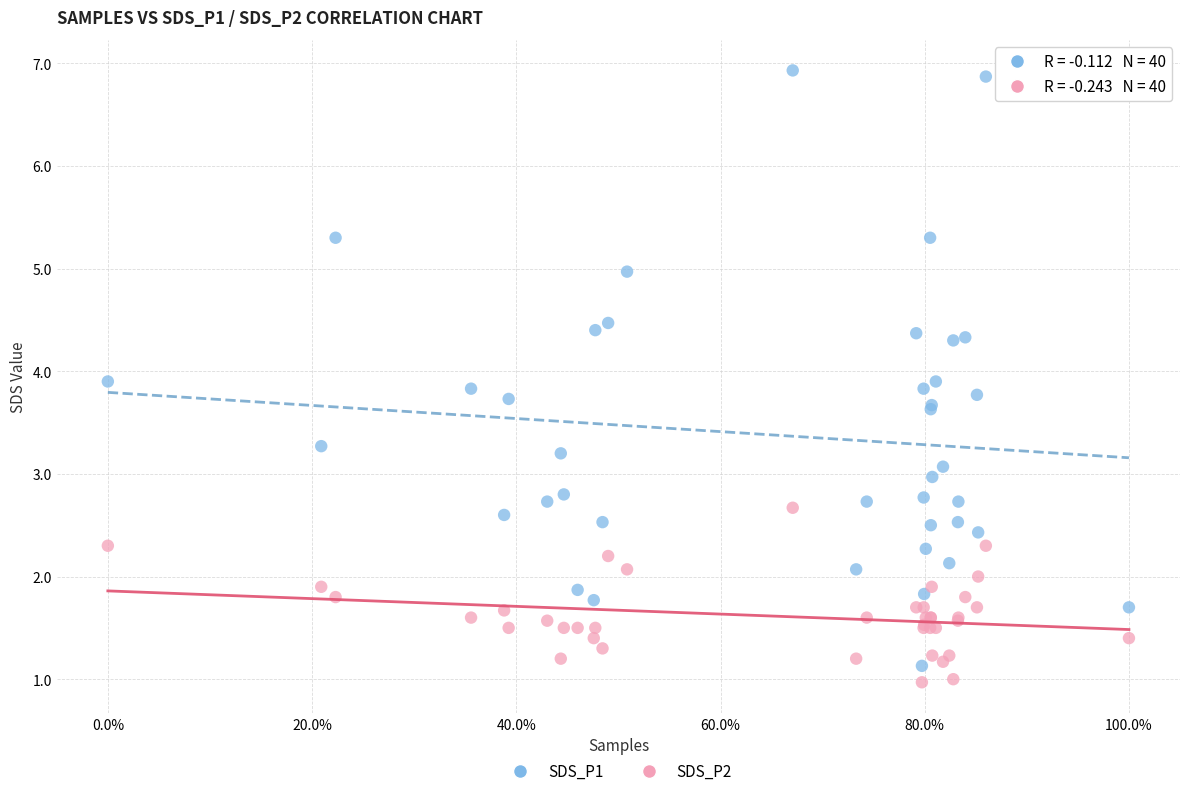

Which series has the largest Y range (max minus min)?

SDS_P1